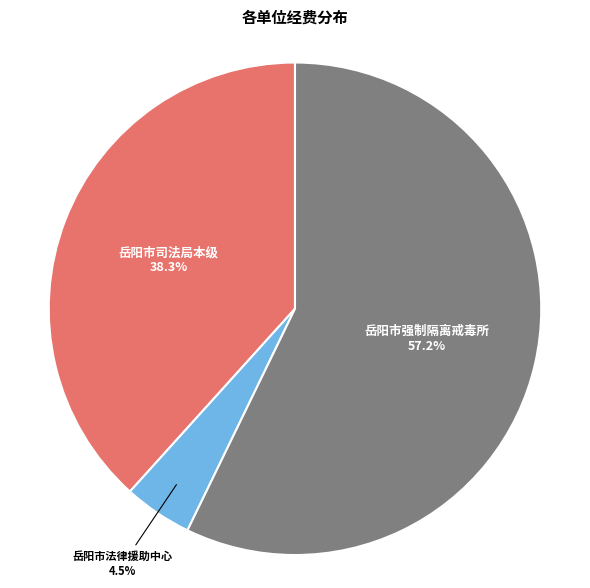

Is there a majority slice in this chart?

Yes